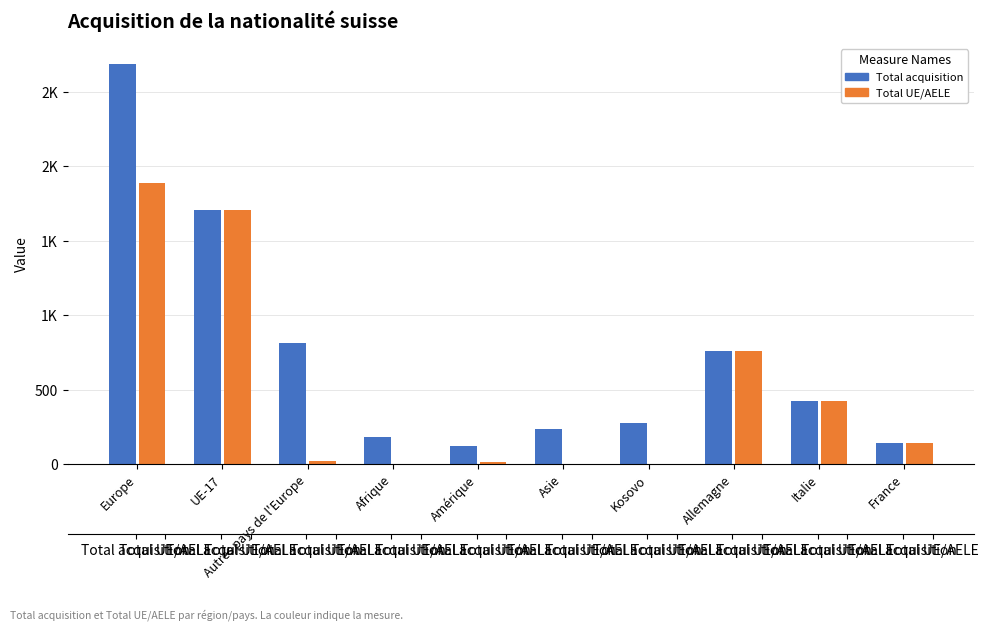

Reading left to right, what are all the values shown in this chart?

Total acquisition: 2686	1706	814	185	125	233	274	757	425	142
Total UE/AELE: 1887	1704	18	2	12	3	2	757	424	142